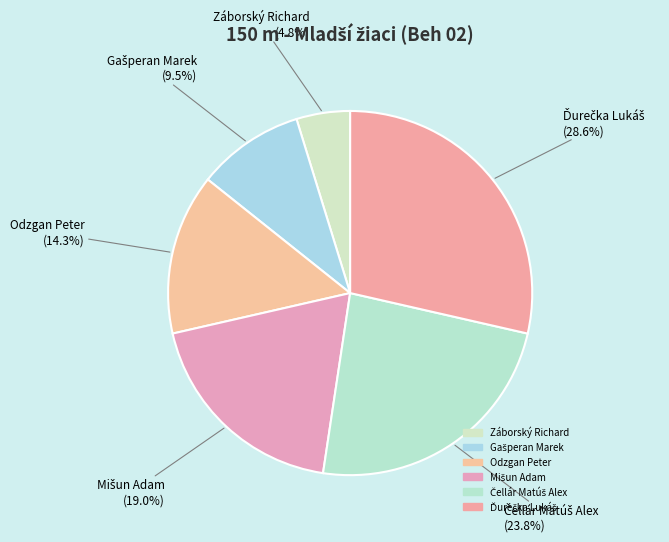

What is the smallest slice in the pie chart?

Záborský Richard